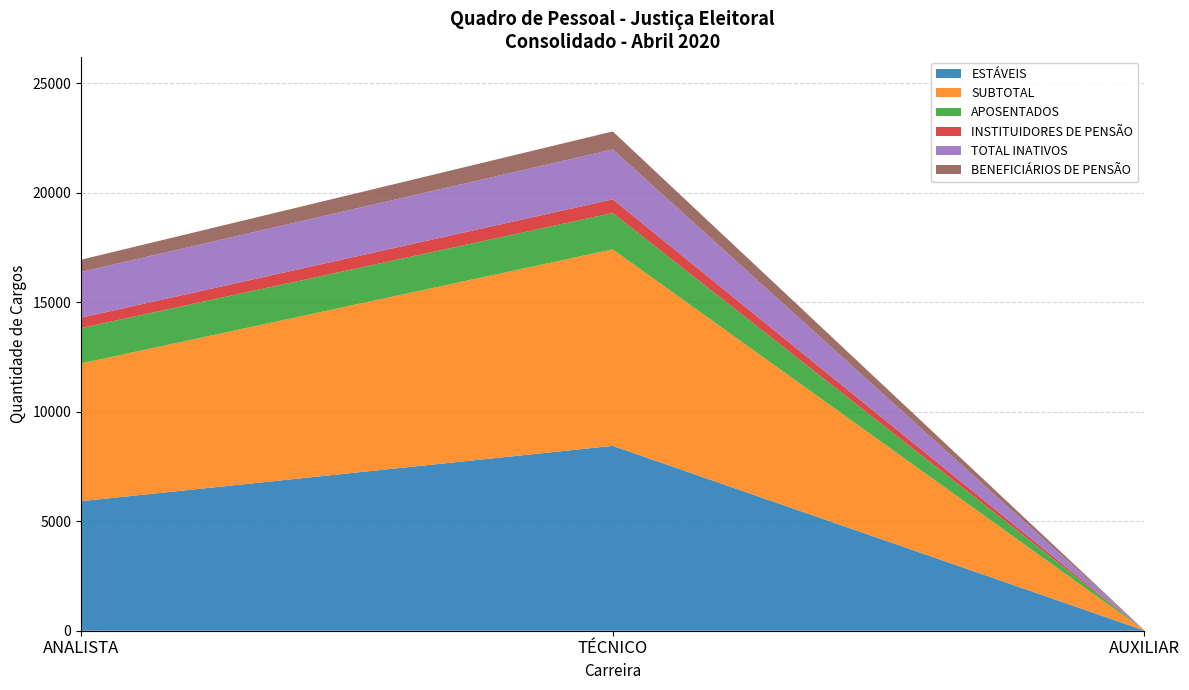

Reading right to left, transcribe all the data shown in this chart.

ESTÁVEIS: 7	8439	5914
SUBTOTAL: 7	8970	6288
APOSENTADOS: 2	1660	1614
INSTITUIDORES DE PENSÃO: 0	622	475
TOTAL INATIVOS: 2	2282	2089
BENEFICIÁRIOS DE PENSÃO: 0	820	557